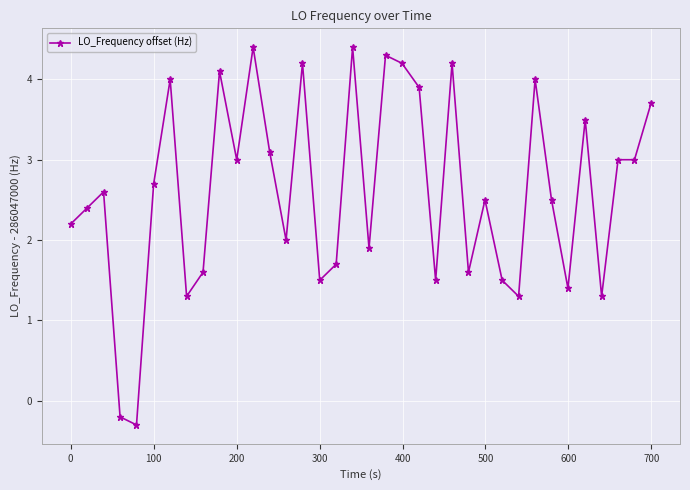

What is the greatest value displayed?

4.4